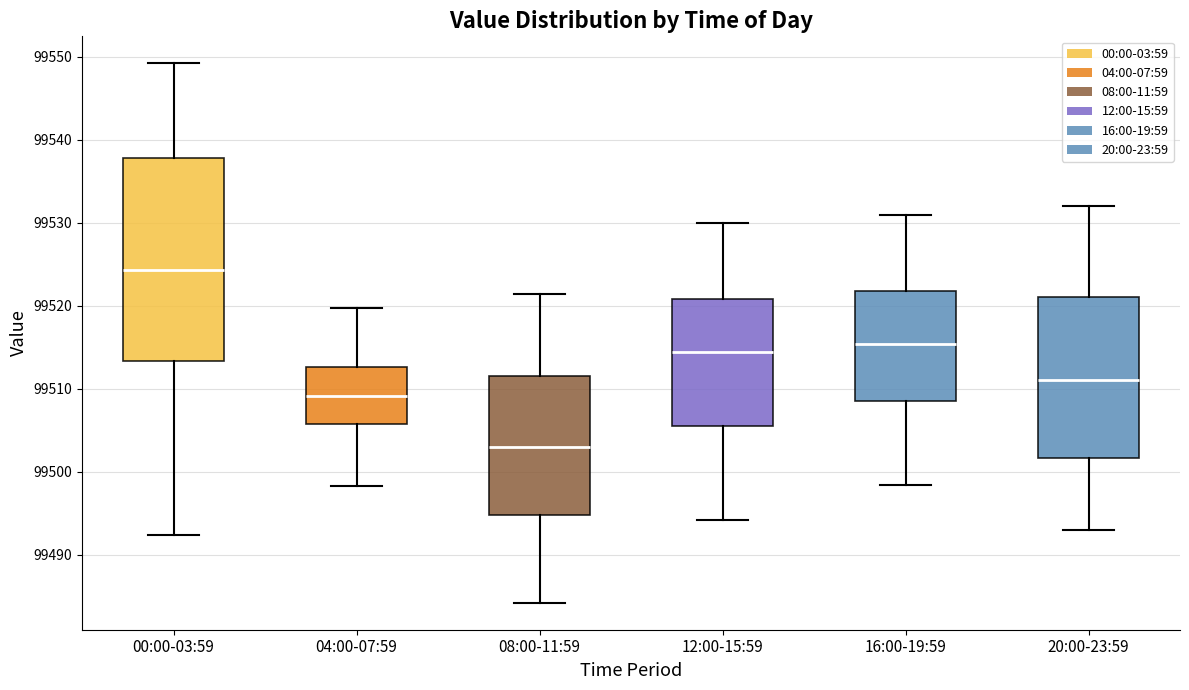

Where does the median line of the box for 20:00-23:59 sit on the y-axis? The values are not printed on the chart, so give them approximately, as read against the axis.

99511